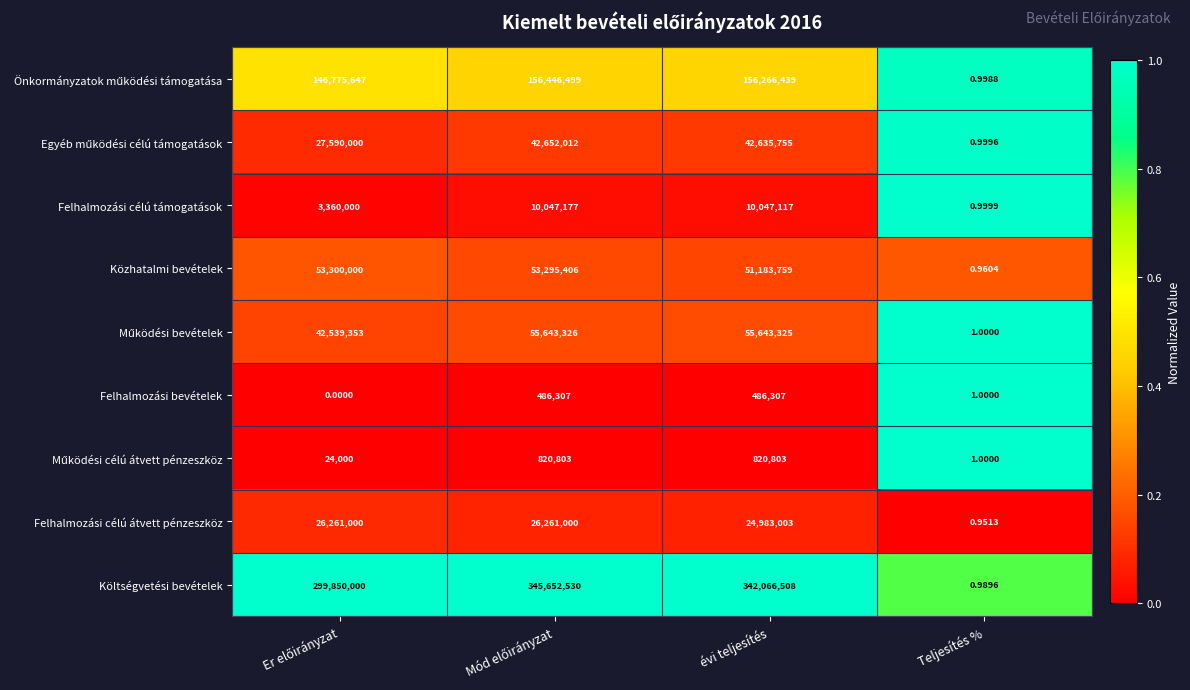

Count the number of data series in this chart.

9